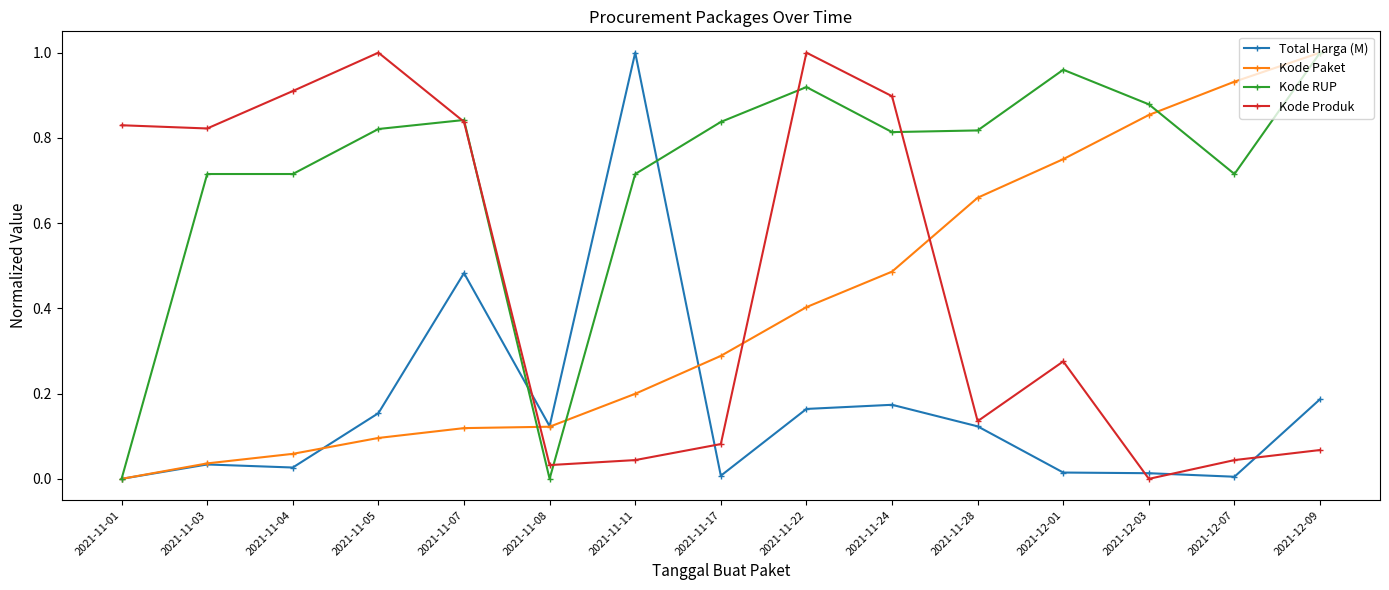

What is the label of the 13th point from the left?

2021-12-03